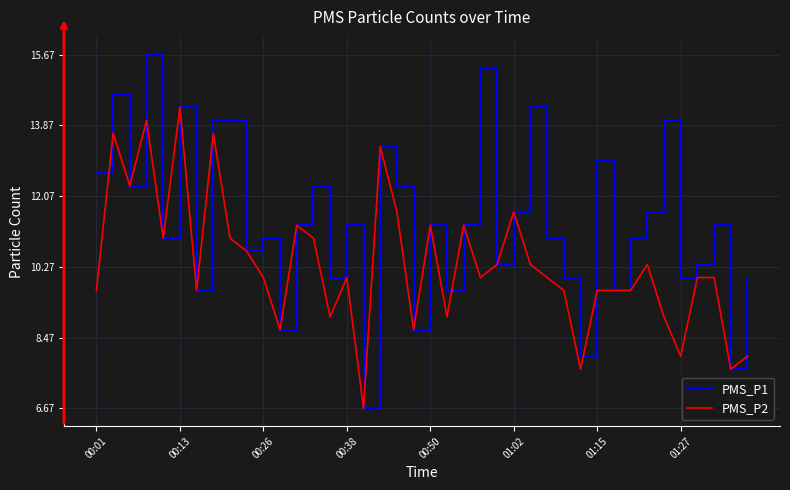

Which series has the largest range (max minus min)?

PMS_P1